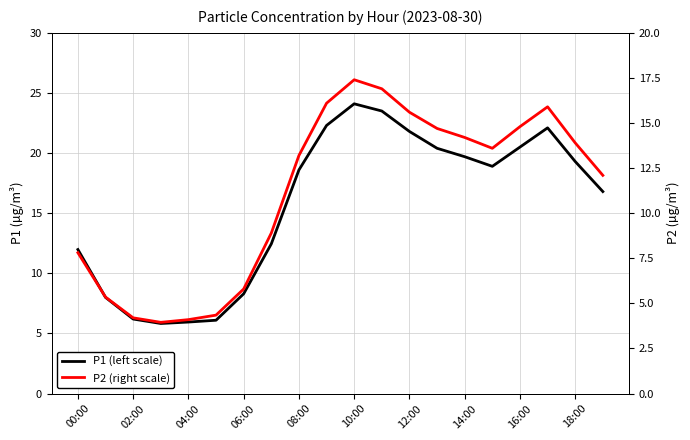

How many data points does each series have?

20